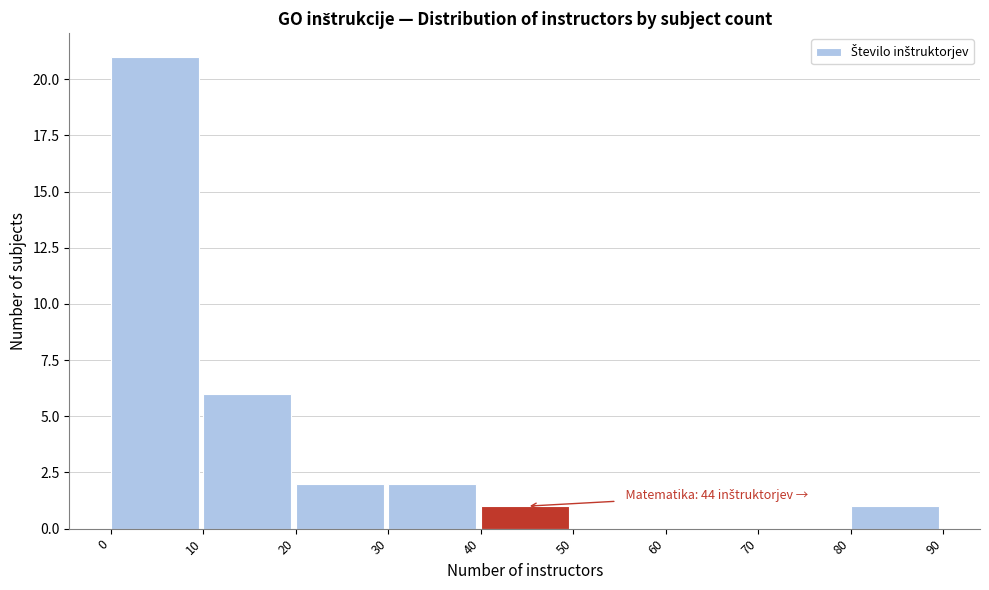

Over which range of the x-axis is the bar tallest?

0 to 10